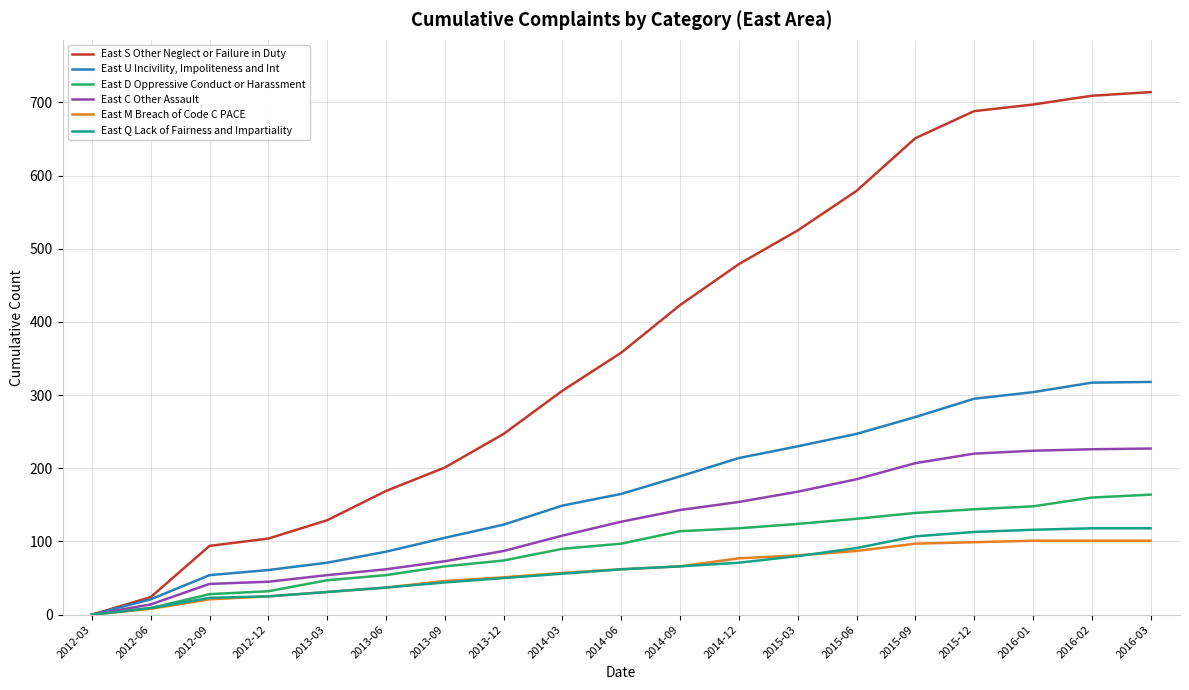

The value of East M Breach of Code C PACE at 2014-12 is 77. True or false?

True